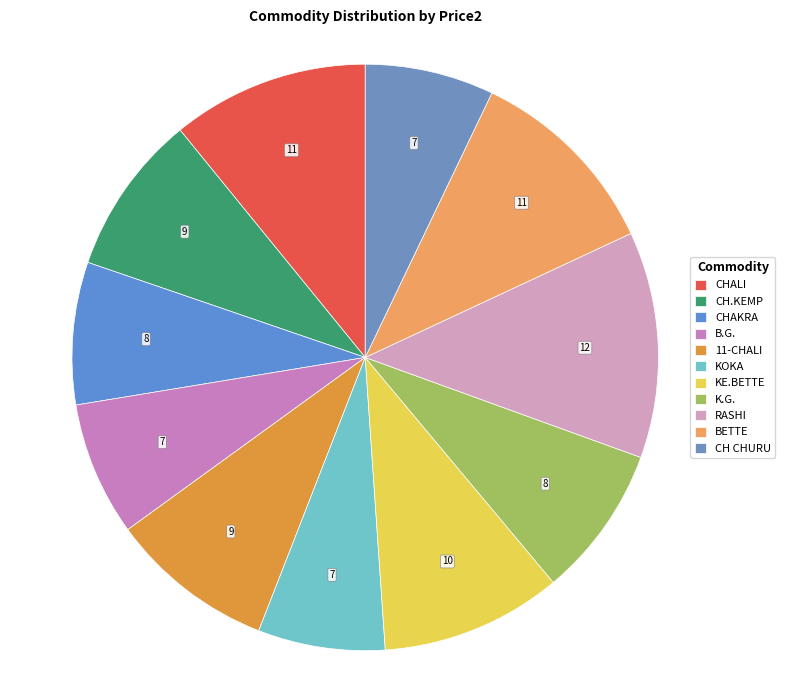

Does BETTE account for over 50% of the chart?

No